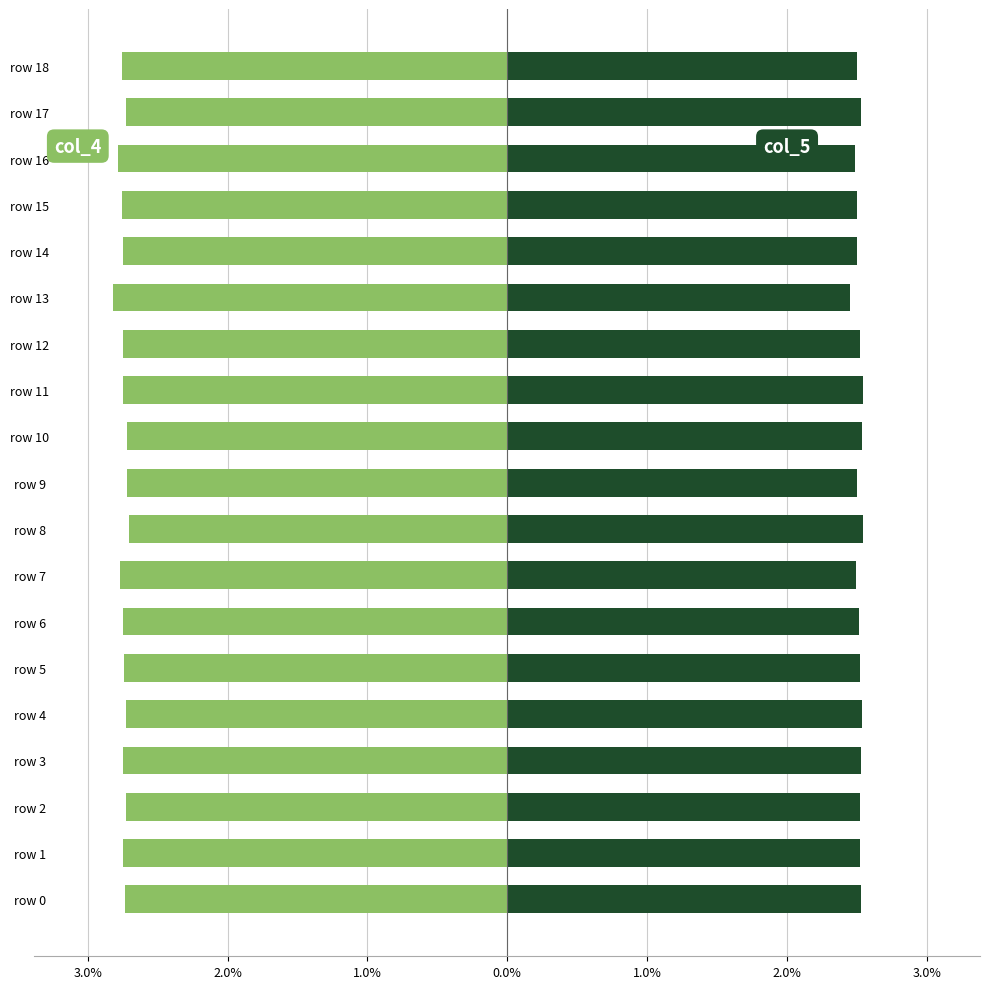

The value of col_4 at row 17 is -1.5. True or false?

False